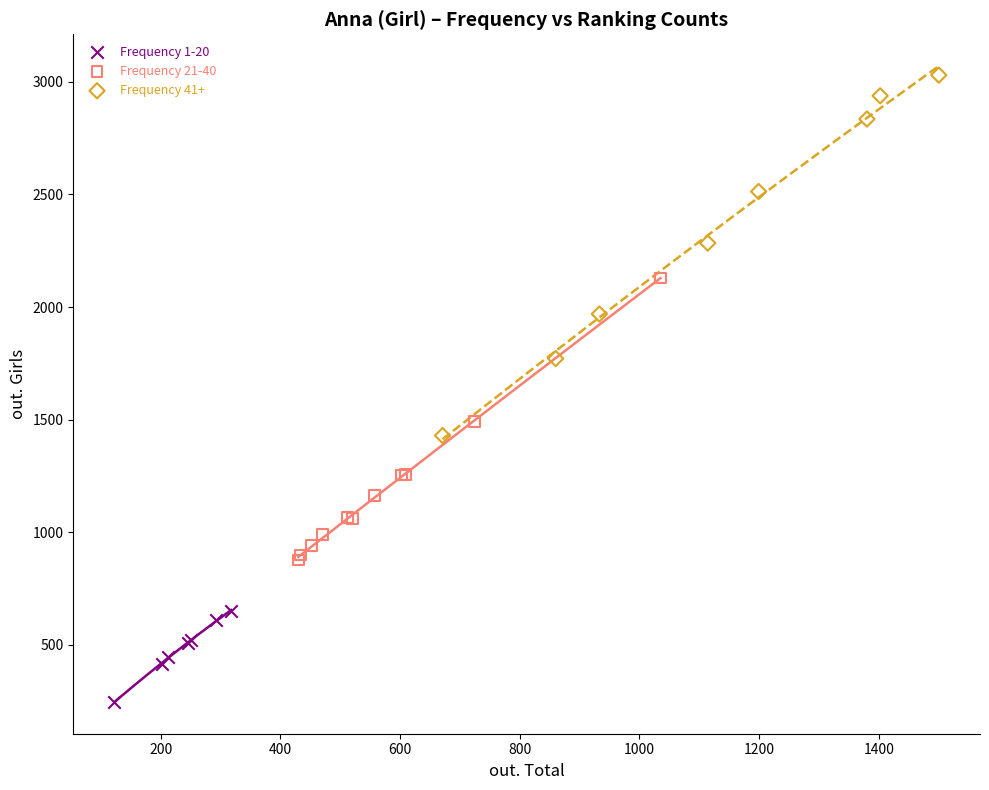

Which series reaches the minimum Y coordinate?

Frequency 1-20